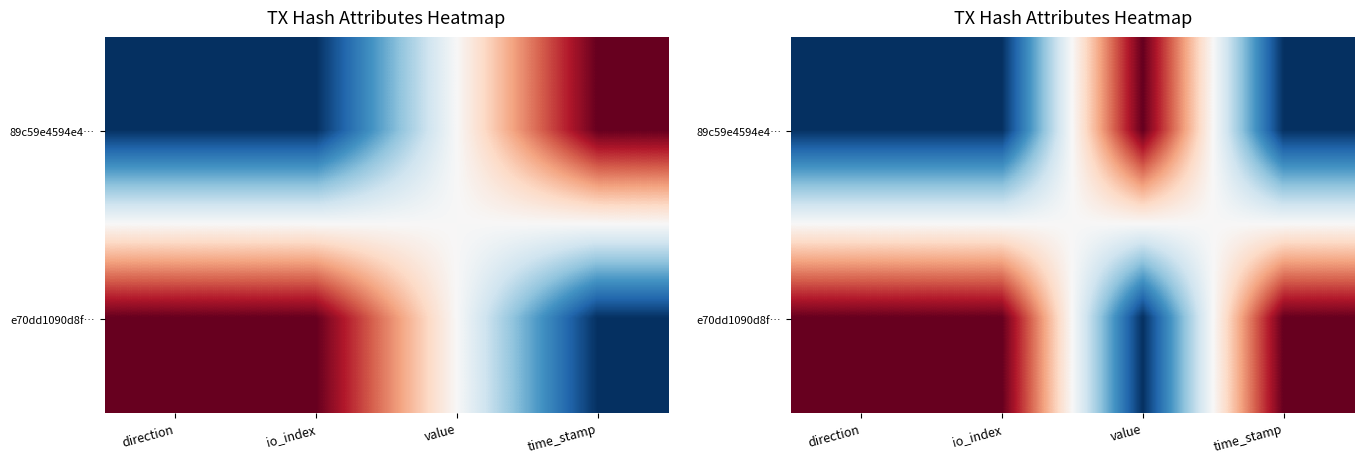

The 89c59e4594e4… series shows 0 at time_stamp. True or false?

True